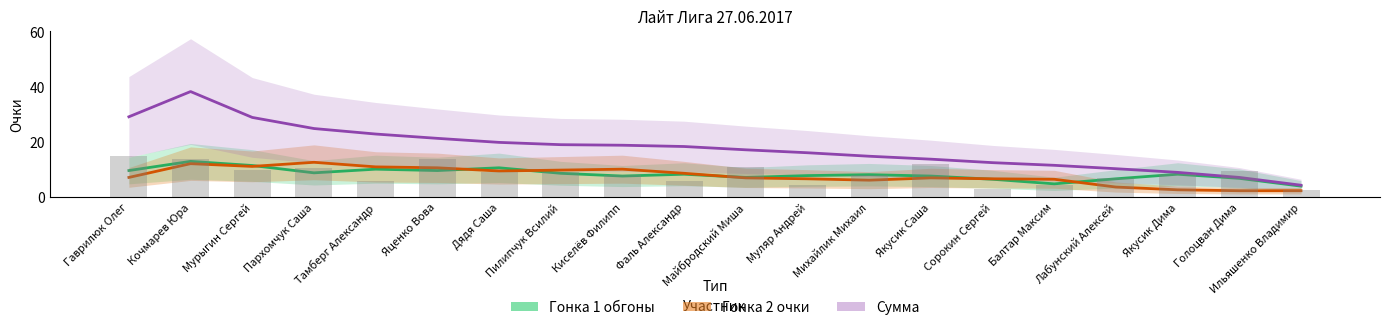

List the labels in order of Сумма value, smallest first.

Ильяшенко Владимир, Голоцван Дима, Якусик Дима, Лабунский Алексей, Балтар Максим, Сорокин Сергей, Якусик Саша, Михайлик Михаил, Муляр Андрей, Майбродский Миша, Фаль Александр, Киселёв Филипп, Пилипчук Всилий, Дядя Саша, Яценко Вова, Тамберг Александр, Пархомчук Саша, Мурыгин Сергей, Гаврилюк Олег, Кочмарев Юра